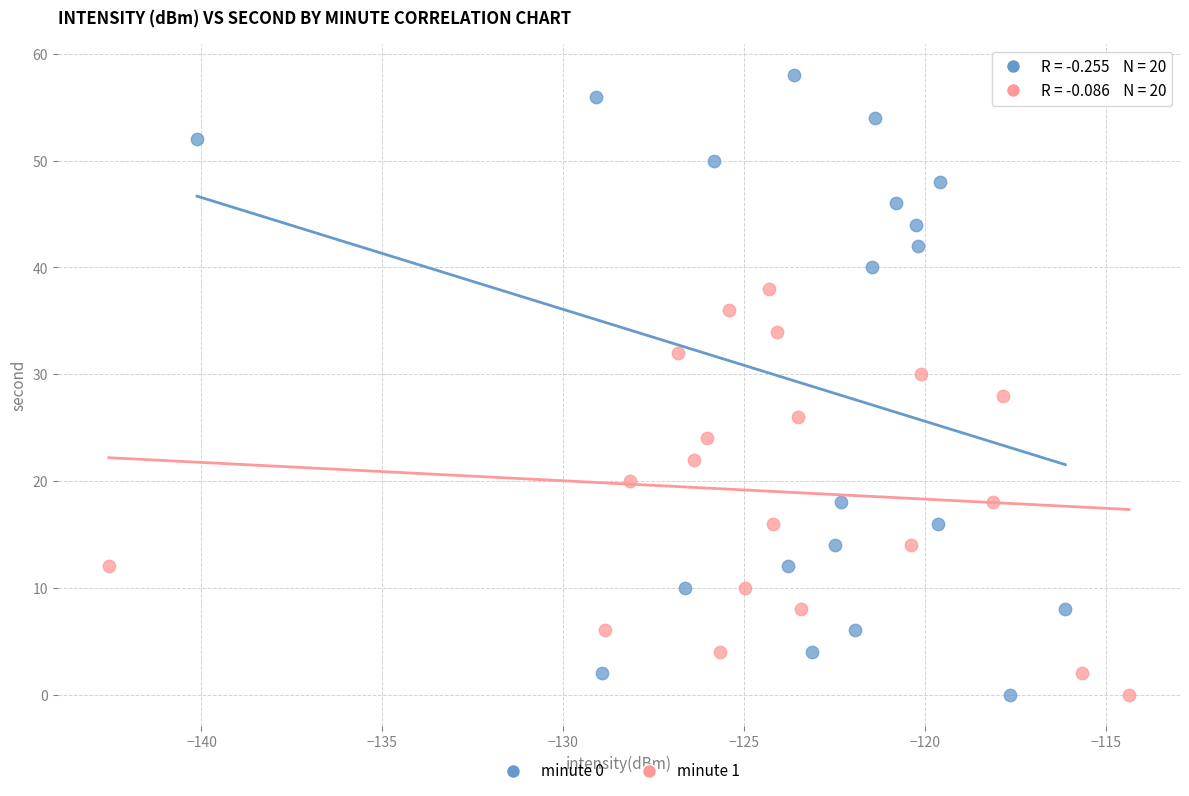

Which series has the widest spread of Y values?

minute 0